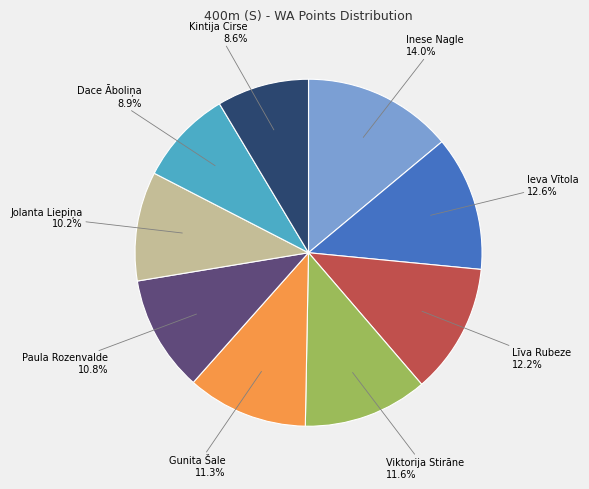

Is there a majority slice in this chart?

No